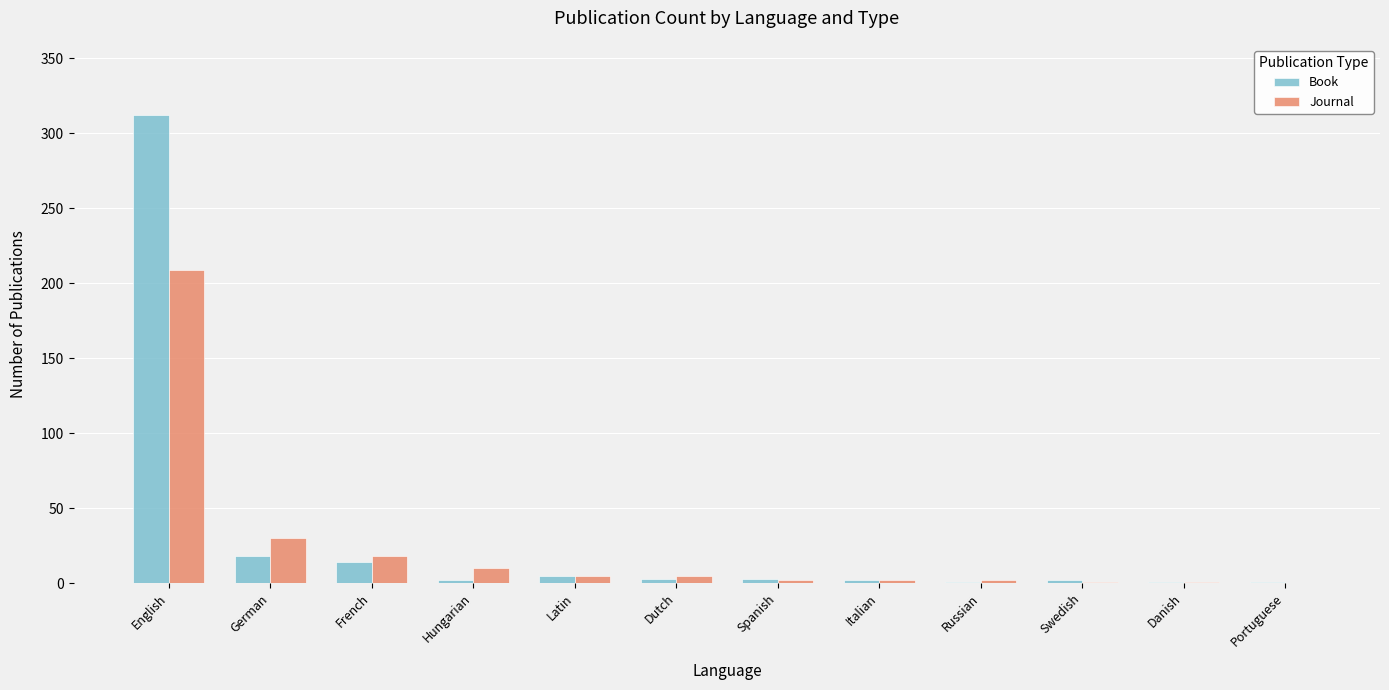

Is the value of Journal at Italian greater than the value of Book at German?

No